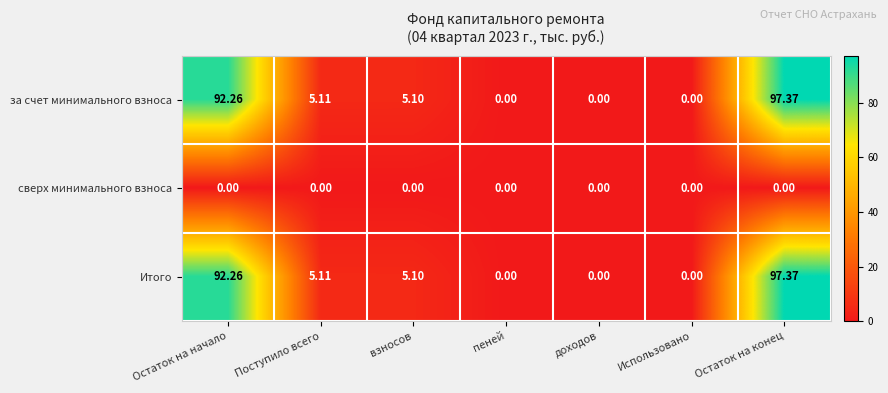

Which label corresponds to the largest value in the chart?

Остаток на конец